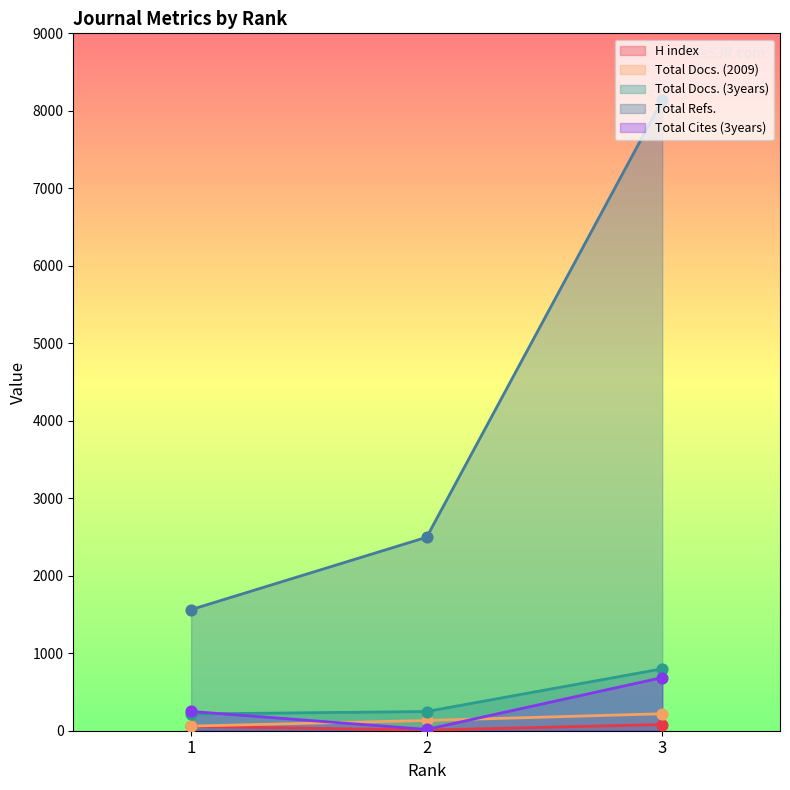

Is the value of Total Refs. at 2 greater than the value of H index at 3?

Yes